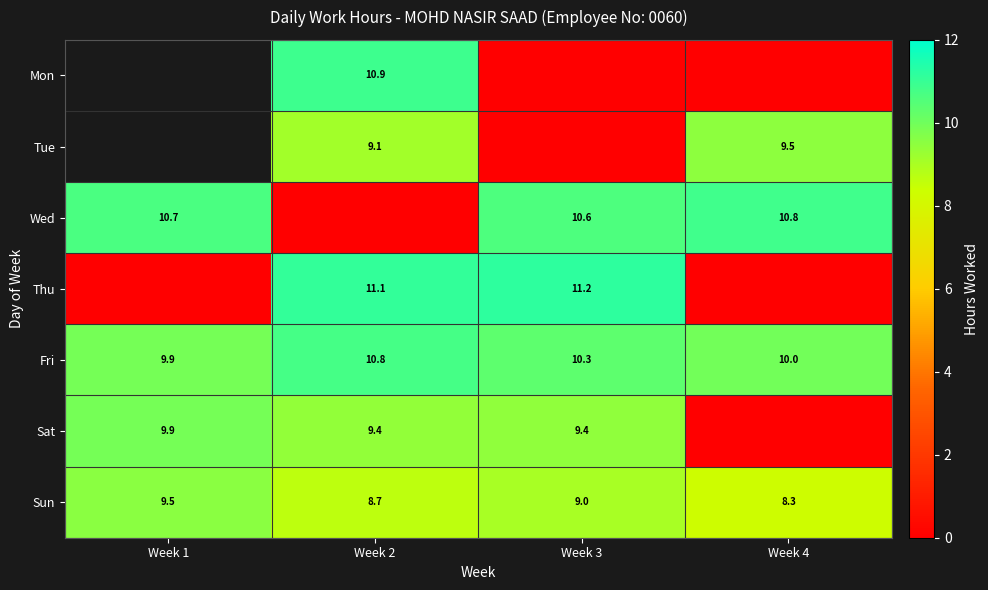

What is the difference between the maximum and second lowest values in the Fri series?

0.8